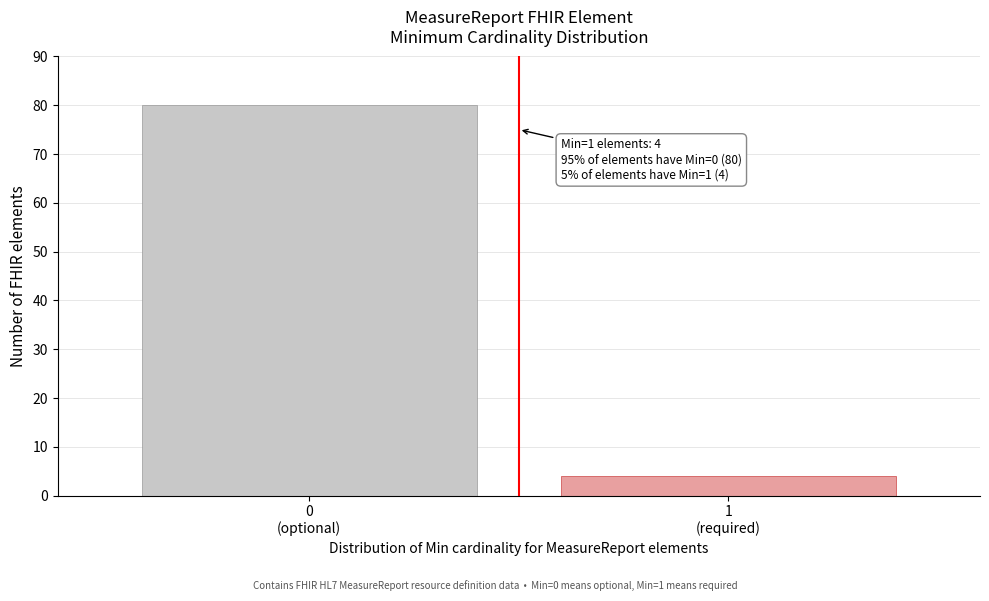

Reading left to right, what are all the values shown in this chart?

80	4